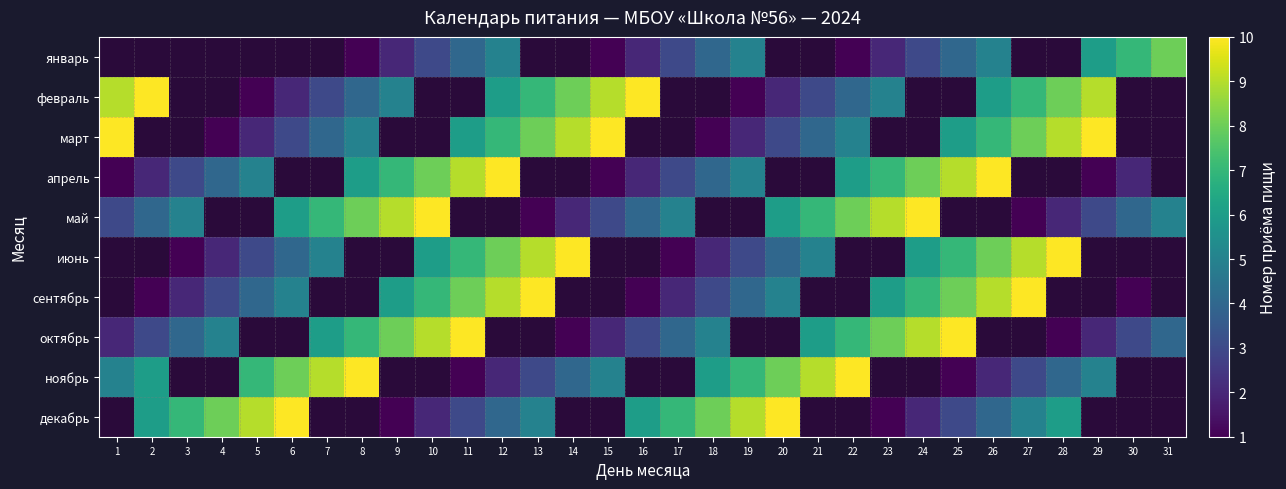

Which series has the largest range (max minus min)?

февраль